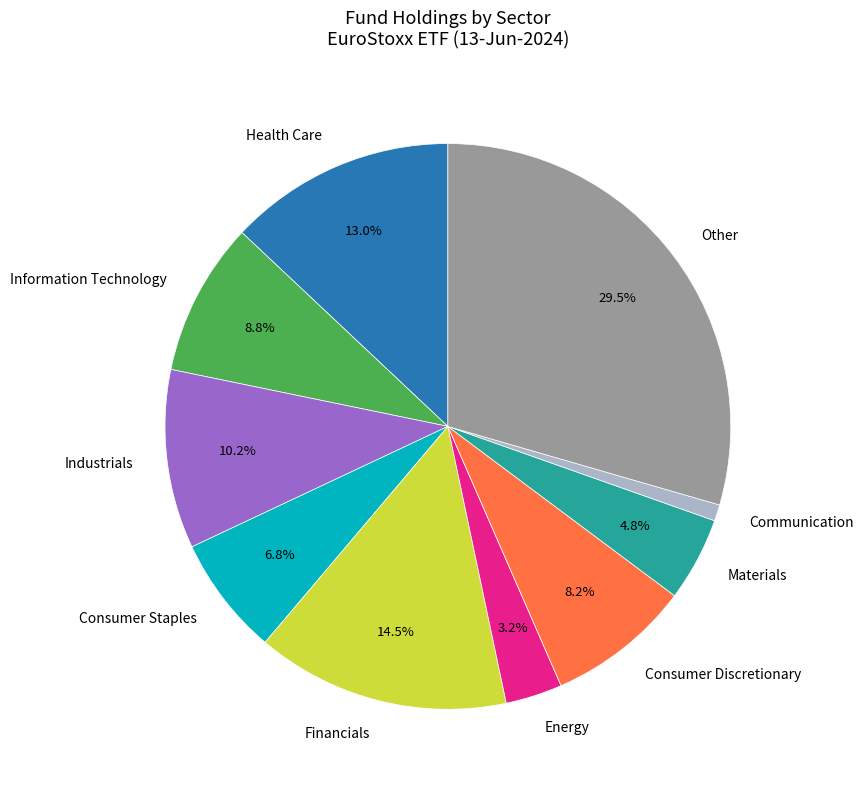

Approximately how many times larger is the value at Energy compared to Information Technology?

0.4